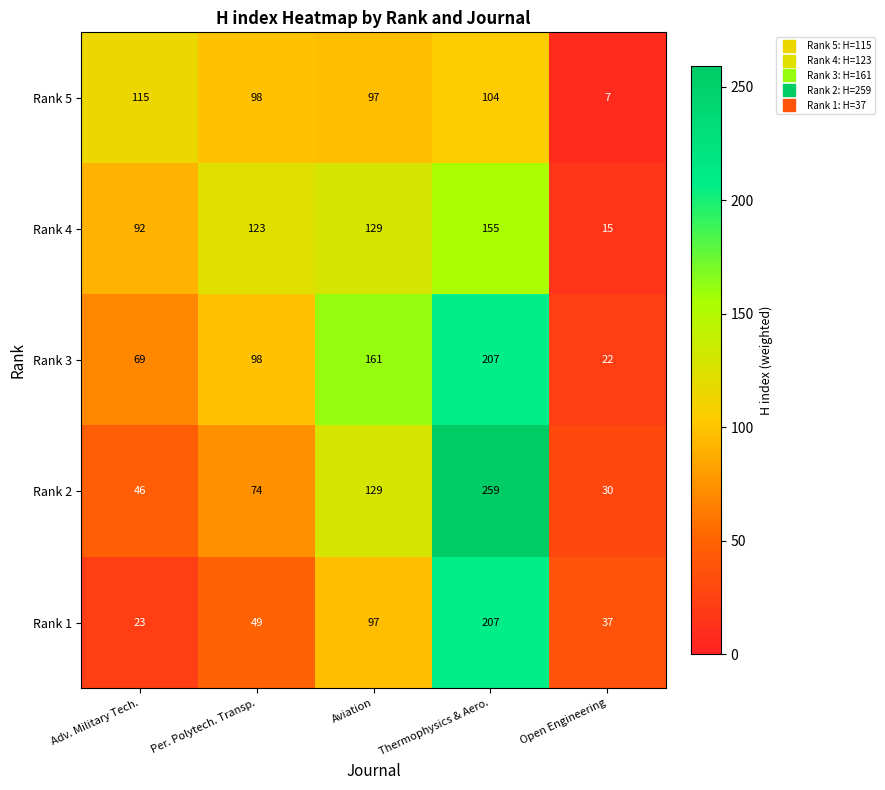

Between Adv. Military Tech. and Thermophysics & Aero., which series saw the biggest shift?

Rank 2